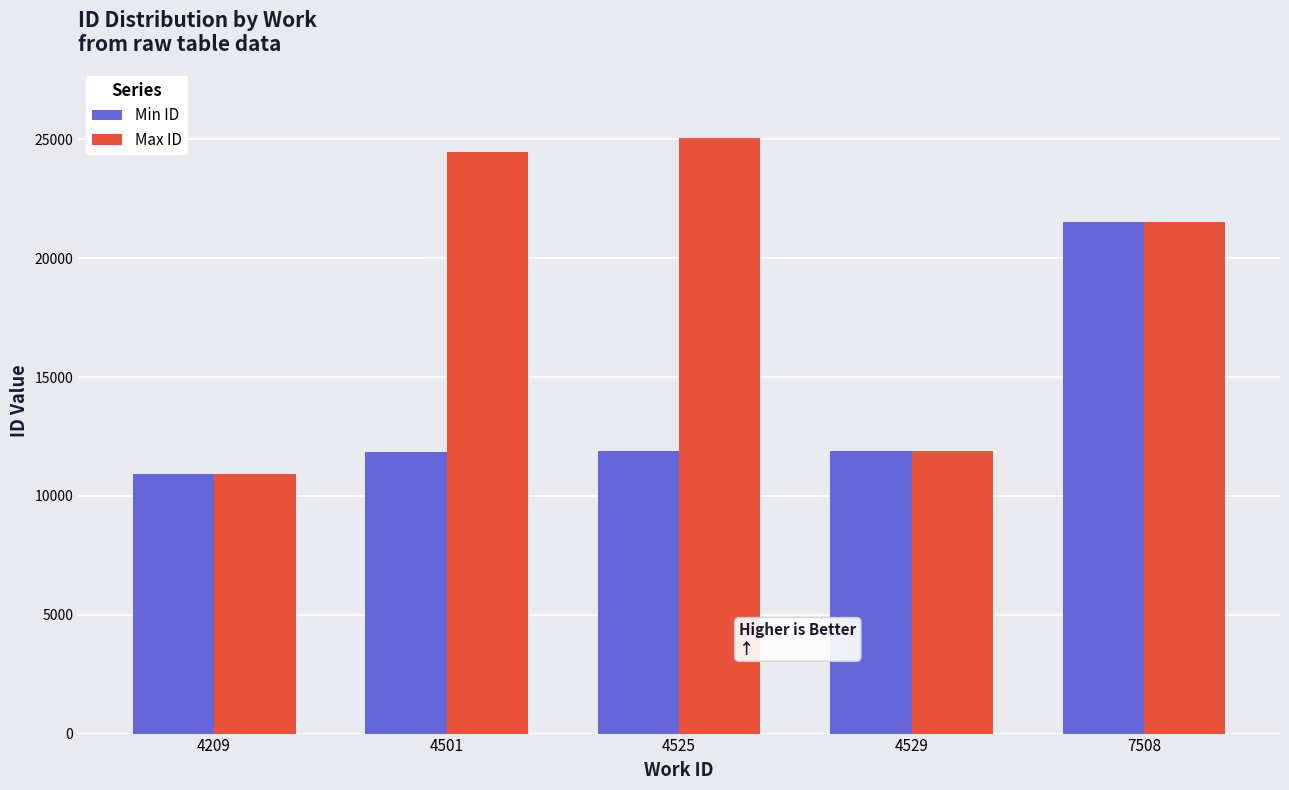

How many data points does each series have?

5